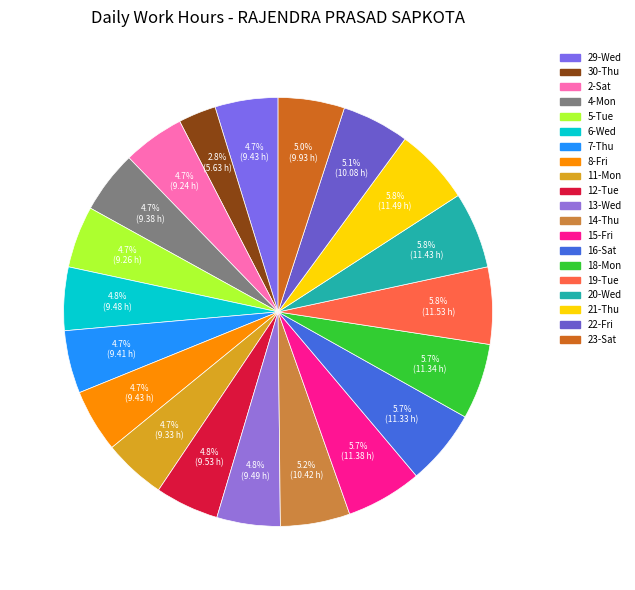

Does any single category account for the majority?

No